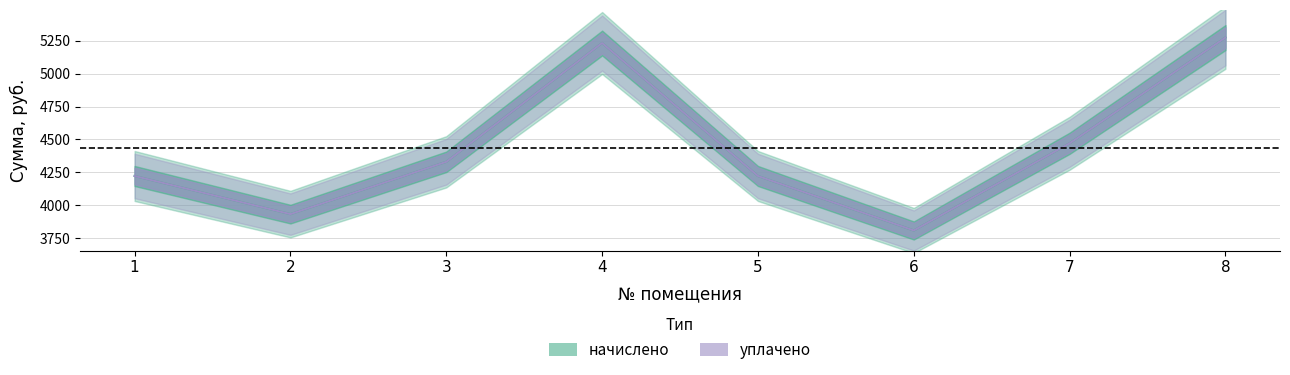

Where does the начислено series first go above 4330?

3